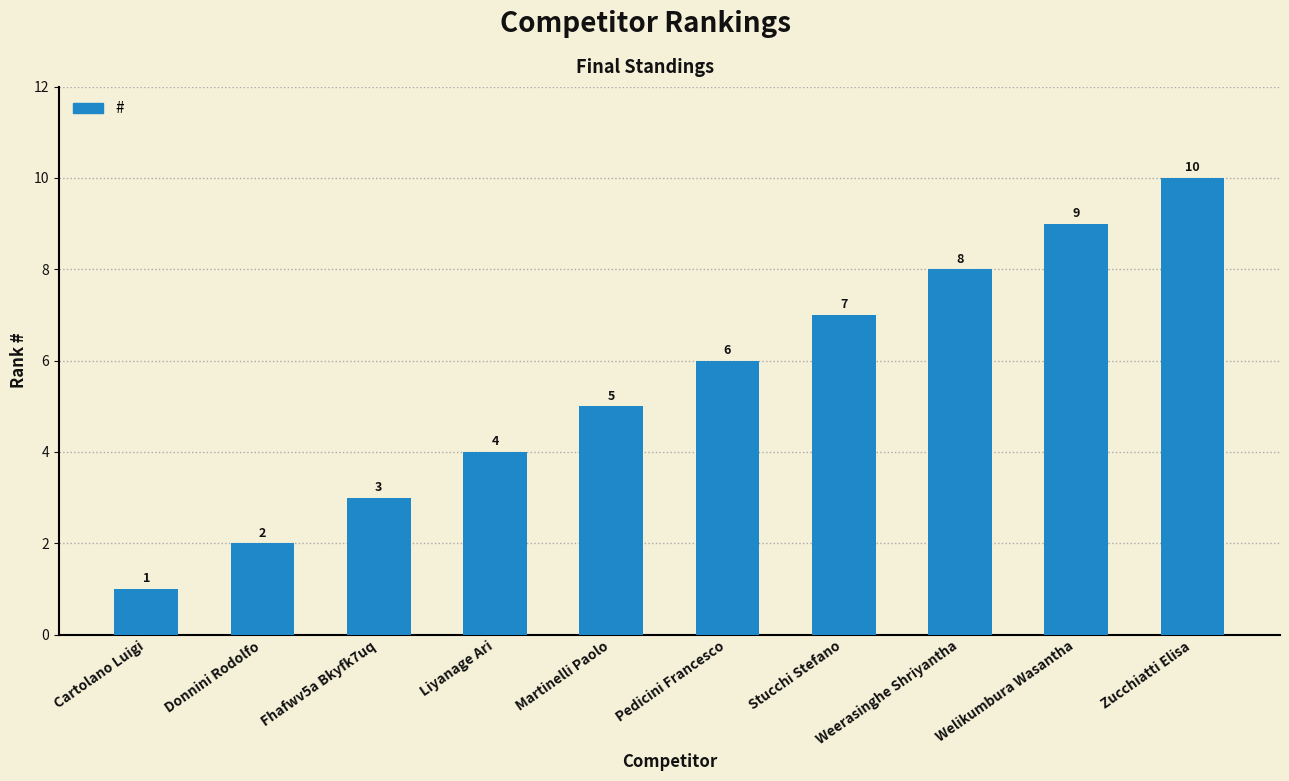

Reading left to right, extract all data points from this chart.

1	2	3	4	5	6	7	8	9	10